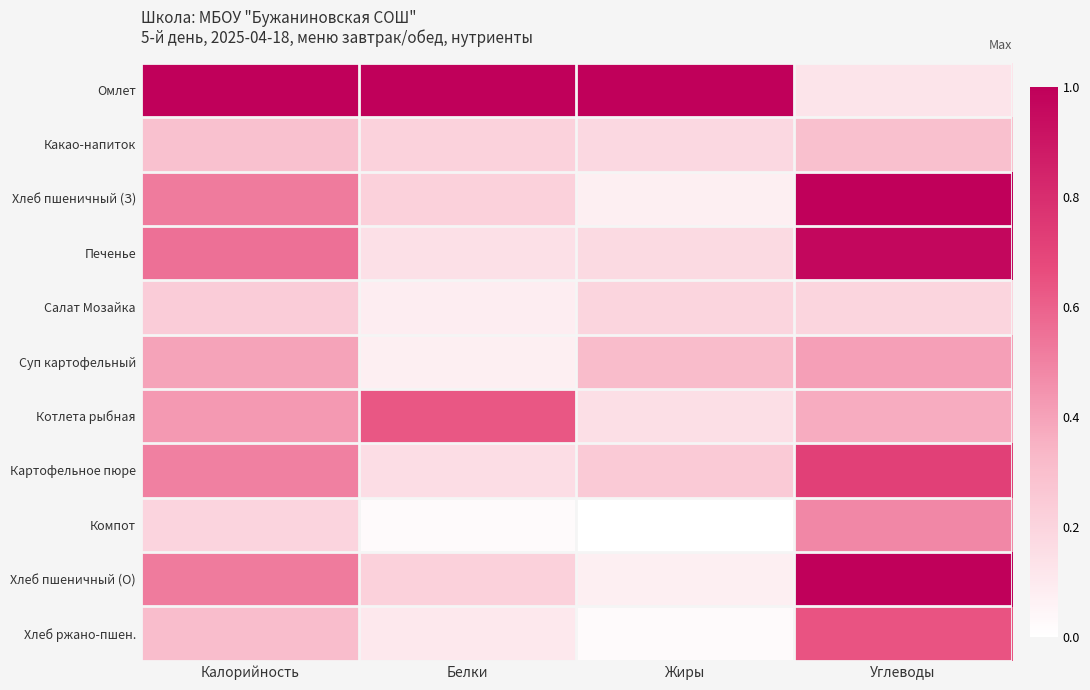

Reading right to left, list all the values displayed in this chart.

Омлет: Углеводы=0.1	Жиры=1.0	Белки=1.0	Калорийность=1.0
Какао-напиток: Углеводы=0.3	Жиры=0.2	Белки=0.2	Калорийность=0.3
Хлеб пшеничный (З): Углеводы=1.0	Жиры=0.1	Белки=0.2	Калорийность=0.5
Печенье: Углеводы=1.0	Жиры=0.2	Белки=0.1	Калорийность=0.6
Салат Мозайка: Углеводы=0.2	Жиры=0.2	Белки=0.1	Калорийность=0.2
Суп картофельный: Углеводы=0.4	Жиры=0.3	Белки=0.1	Калорийность=0.4
Котлета рыбная: Углеводы=0.4	Жиры=0.2	Белки=0.6	Калорийность=0.4
Картофельное пюре: Углеводы=0.7	Жиры=0.2	Белки=0.2	Калорийность=0.5
Компот: Углеводы=0.5	Жиры=0.0	Белки=0.0	Калорийность=0.2
Хлеб пшеничный (О): Углеводы=1.0	Жиры=0.1	Белки=0.2	Калорийность=0.5
Хлеб ржано-пшен.: Углеводы=0.6	Жиры=0.0	Белки=0.1	Калорийность=0.3